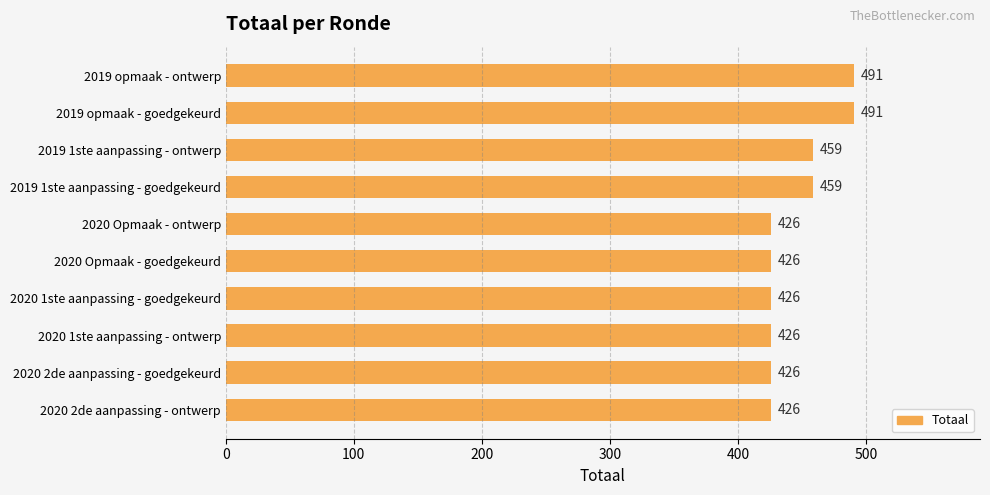

What is the ratio of the value at 2020 Opmaak - ontwerp to the value at 2019 opmaak - ontwerp?

0.9